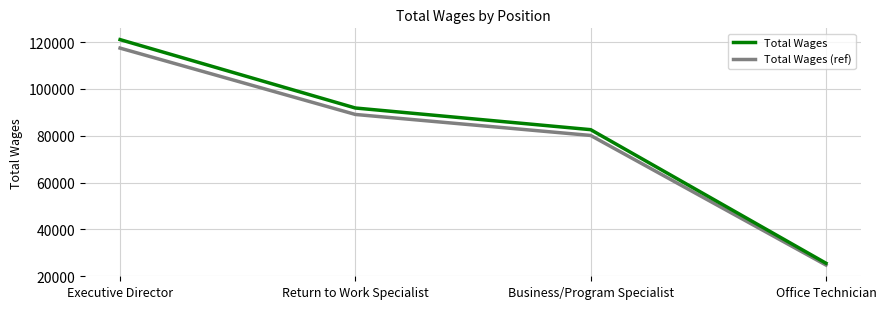

At how many categories does at least one series exceed 88152?

2